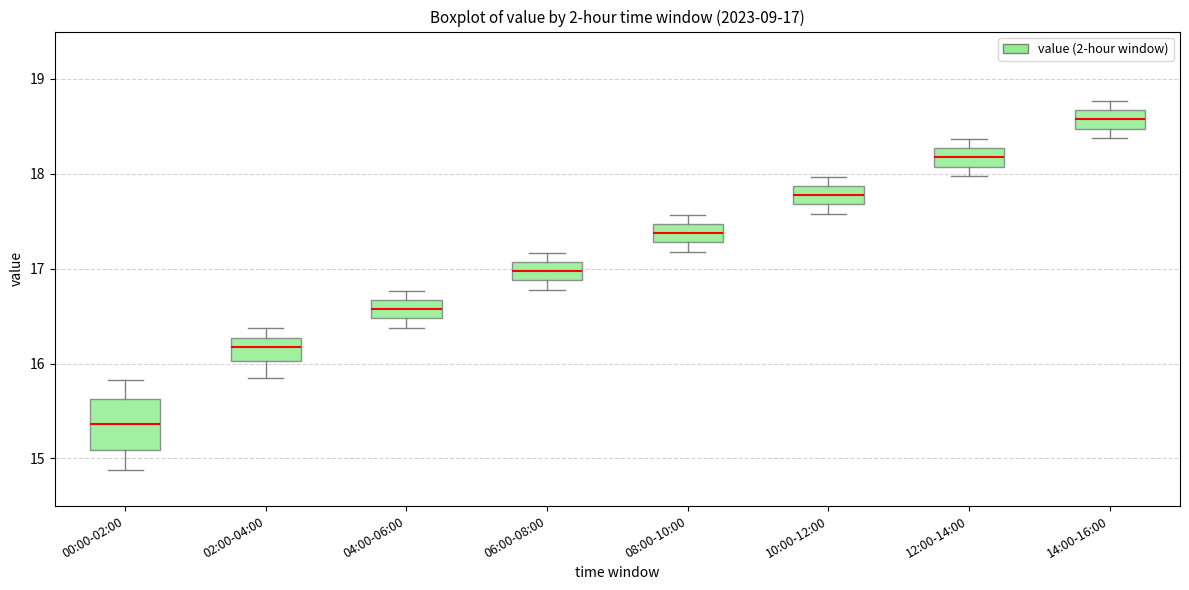

Which box has the lowest median line?

00:00-02:00